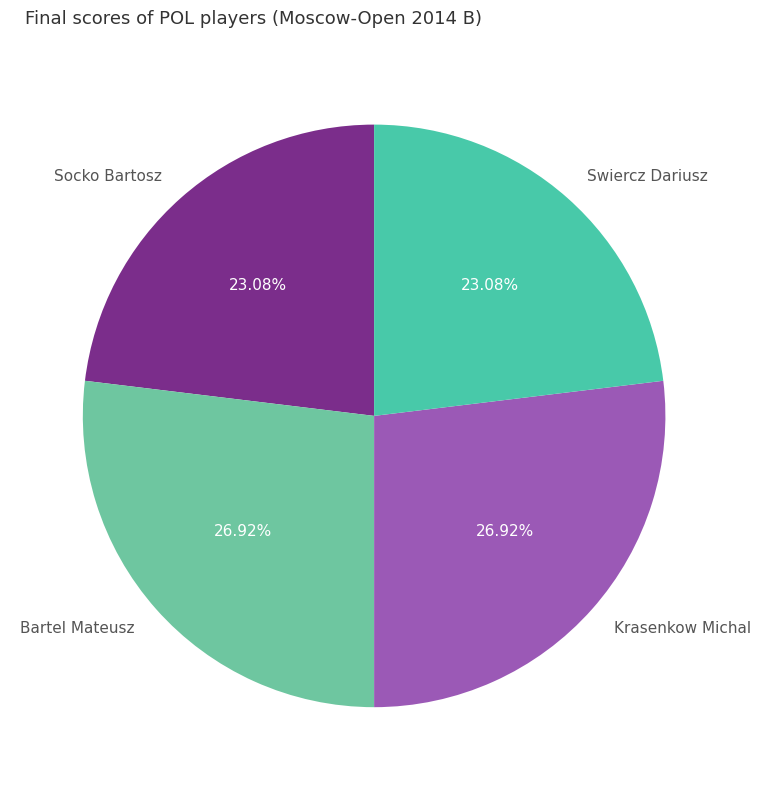

Count the number of slices in the pie.

4